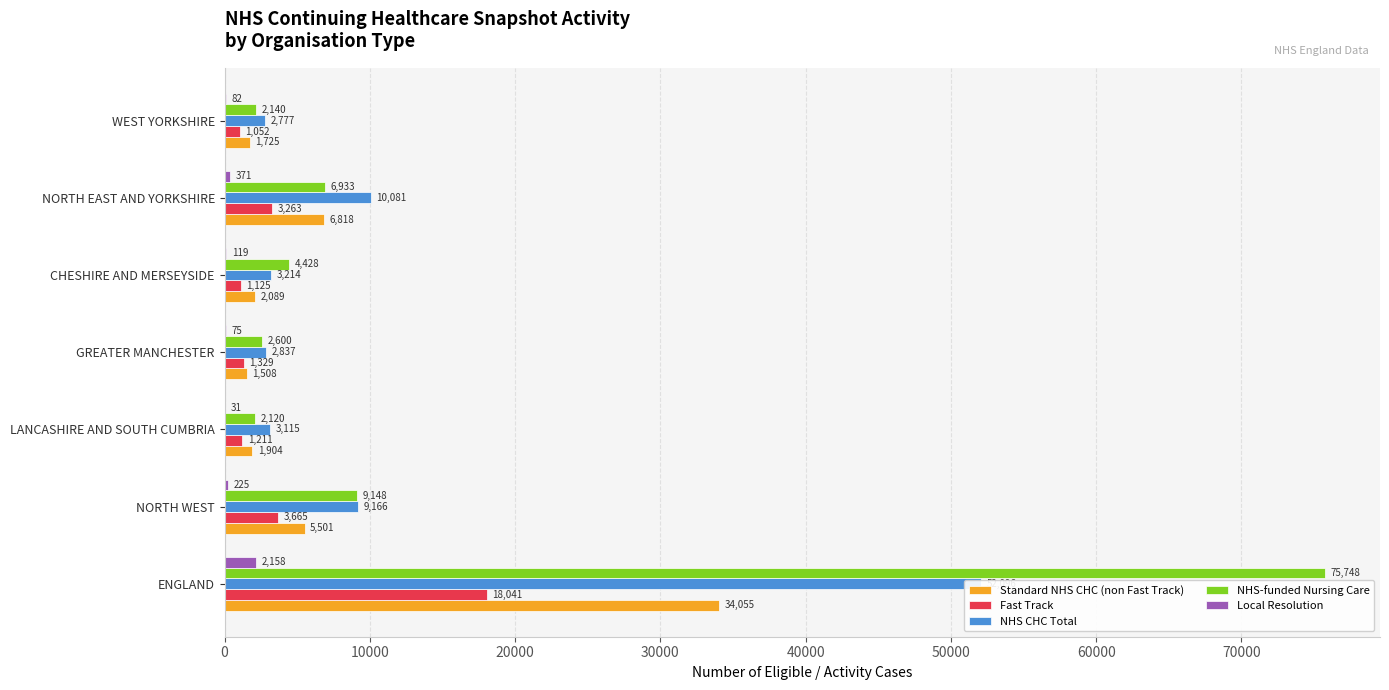

How many bars are there in each group?

5